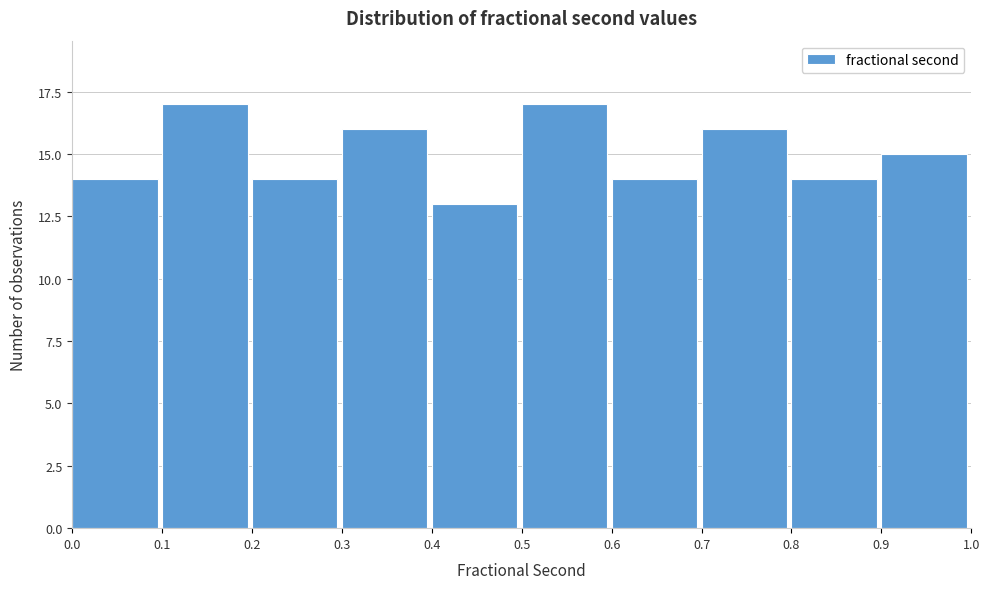

What is the height of the bar covering 0.4 to 0.5 on the x-axis? The values are not printed on the chart, so give them approximately, as read against the axis.

13